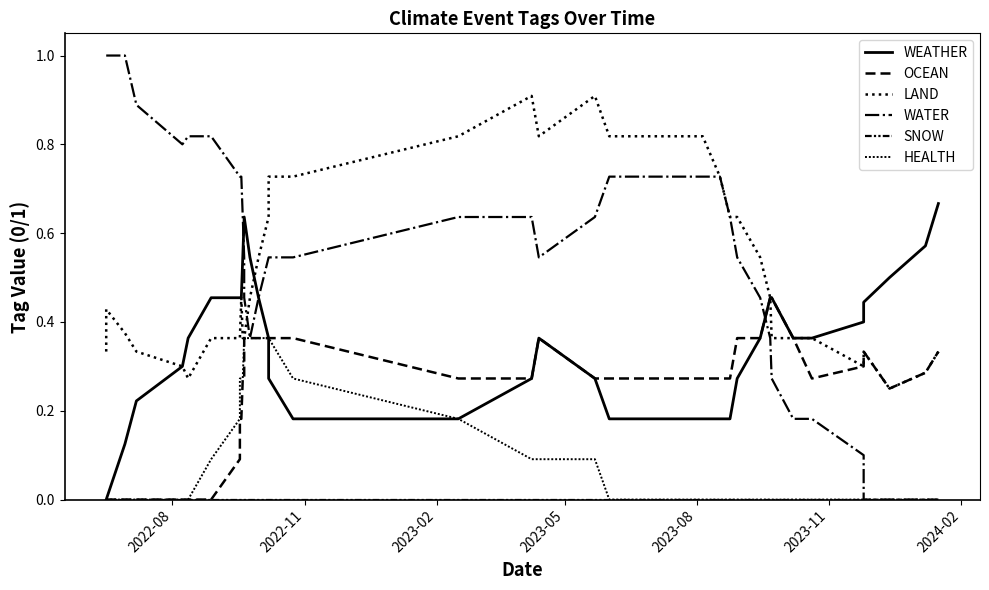

Reading left to right, list all the values displayed in this chart.

WEATHER: 0.0	0.0	0.1	0.2	0.3	0.4	0.5	0.5	0.5	0.5	0.5	0.6	0.6	0.5	0.5	0.4	0.3	0.2	0.2	0.3	0.4	0.3	0.2	0.2	0.2	0.2	0.3	0.4	0.5	0.5	0.4	0.4	0.4	0.4	0.5	0.6	0.7
OCEAN: 0.0	0.0	0.0	0.0	0.0	0.0	0.0	0.1	0.2	0.2	0.3	0.3	0.4	0.4	0.4	0.4	0.4	0.4	0.3	0.3	0.4	0.3	0.3	0.3	0.3	0.3	0.4	0.4	0.5	0.5	0.4	0.3	0.3	0.3	0.2	0.3	0.3
LAND: 0.3	0.4	0.4	0.3	0.3	0.3	0.4	0.4	0.4	0.5	0.4	0.4	0.4	0.5	0.5	0.6	0.7	0.7	0.8	0.9	0.8	0.9	0.8	0.8	0.7	0.6	0.6	0.5	0.5	0.4	0.4	0.4	0.3	0.3	0.2	0.3	0.3
WATER: 1.0	1.0	1.0	0.9	0.8	0.8	0.8	0.7	0.7	0.7	0.6	0.5	0.5	0.4	0.5	0.5	0.5	0.5	0.6	0.6	0.5	0.6	0.7	0.7	0.7	0.6	0.5	0.5	0.4	0.3	0.2	0.2	0.1	0.0	0.0	0.0	0.0
SNOW: 0.0	0.0	0.0	0.0	0.0	0.0	0.0	0.0	0.0	0.0	0.0	0.0	0.0	0.0	0.0	0.0	0.0	0.0	0.0	0.0	0.0	0.0	0.0	0.0	0.0	0.0	0.0	0.0	0.0	0.0	0.0	0.0	0.0	0.0	0.0	0.0	0.0
HEALTH: 0.0	0.0	0.0	0.0	0.0	0.0	0.1	0.2	0.3	0.3	0.3	0.4	0.4	0.4	0.4	0.4	0.4	0.3	0.2	0.1	0.1	0.1	0.0	0.0	0.0	0.0	0.0	0.0	0.0	0.0	0.0	0.0	0.0	0.0	0.0	0.0	0.0